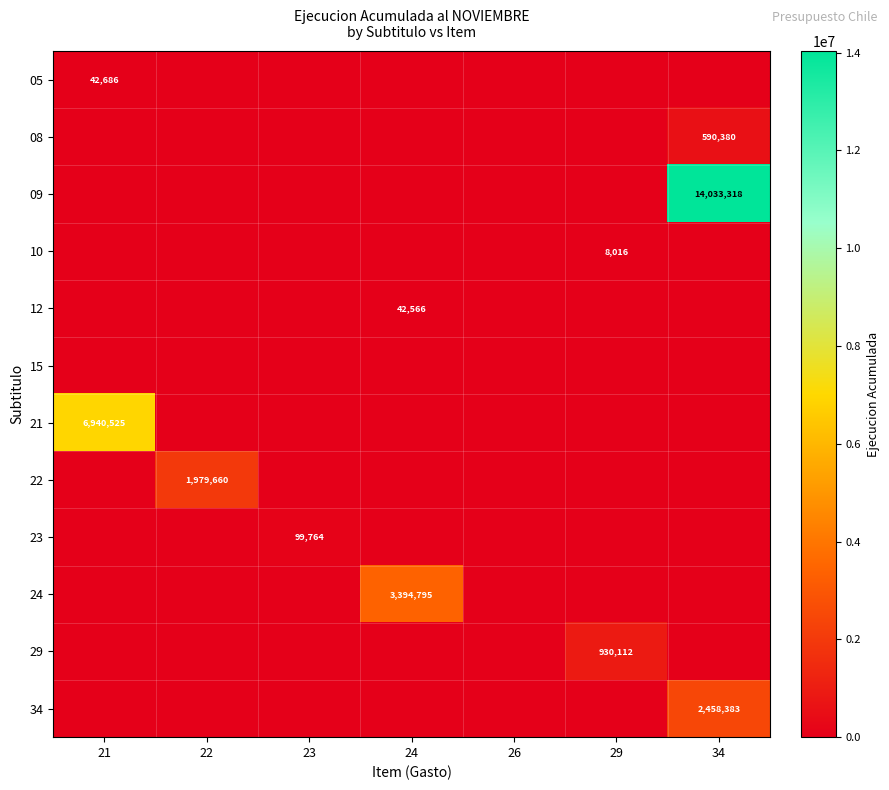

Is it true that 12 equals 42566 at 24?

True